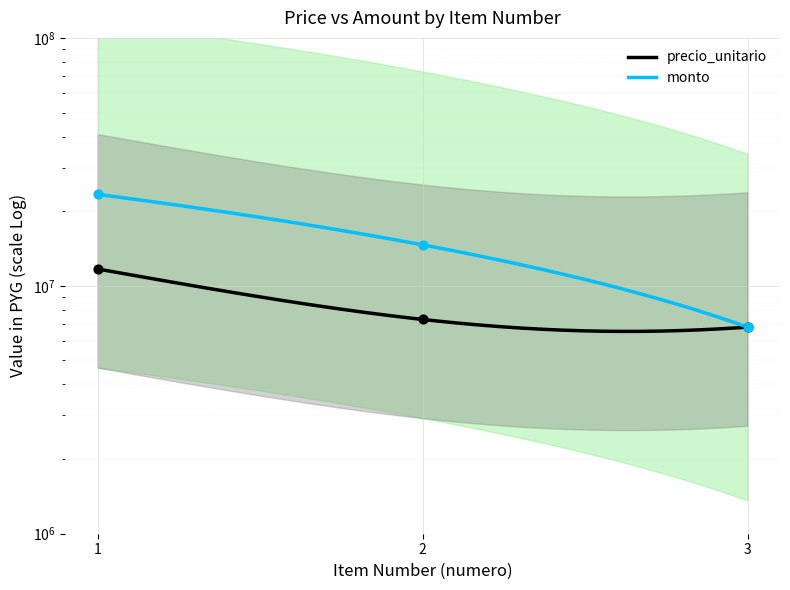

Is the value of precio_unitario at 1 greater than the value of monto at 2?

No